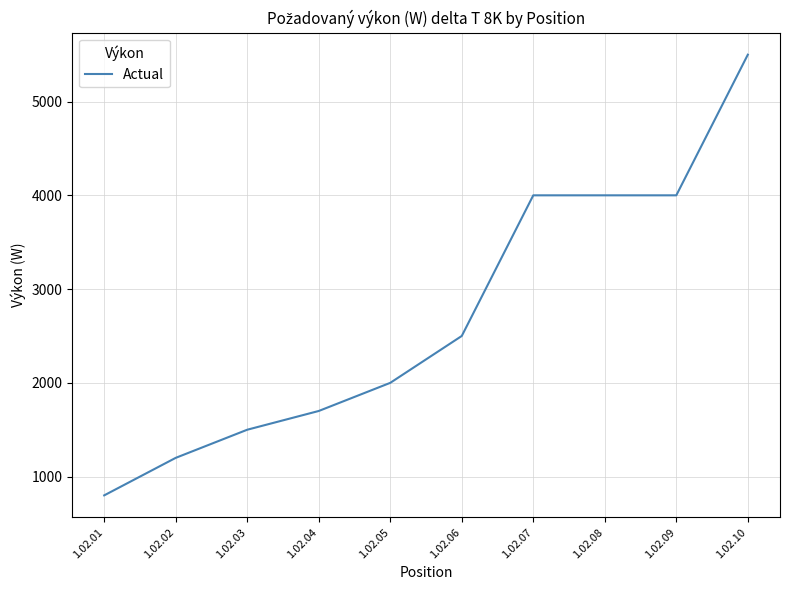

At which label is the value closest to 3150?

1.02.06